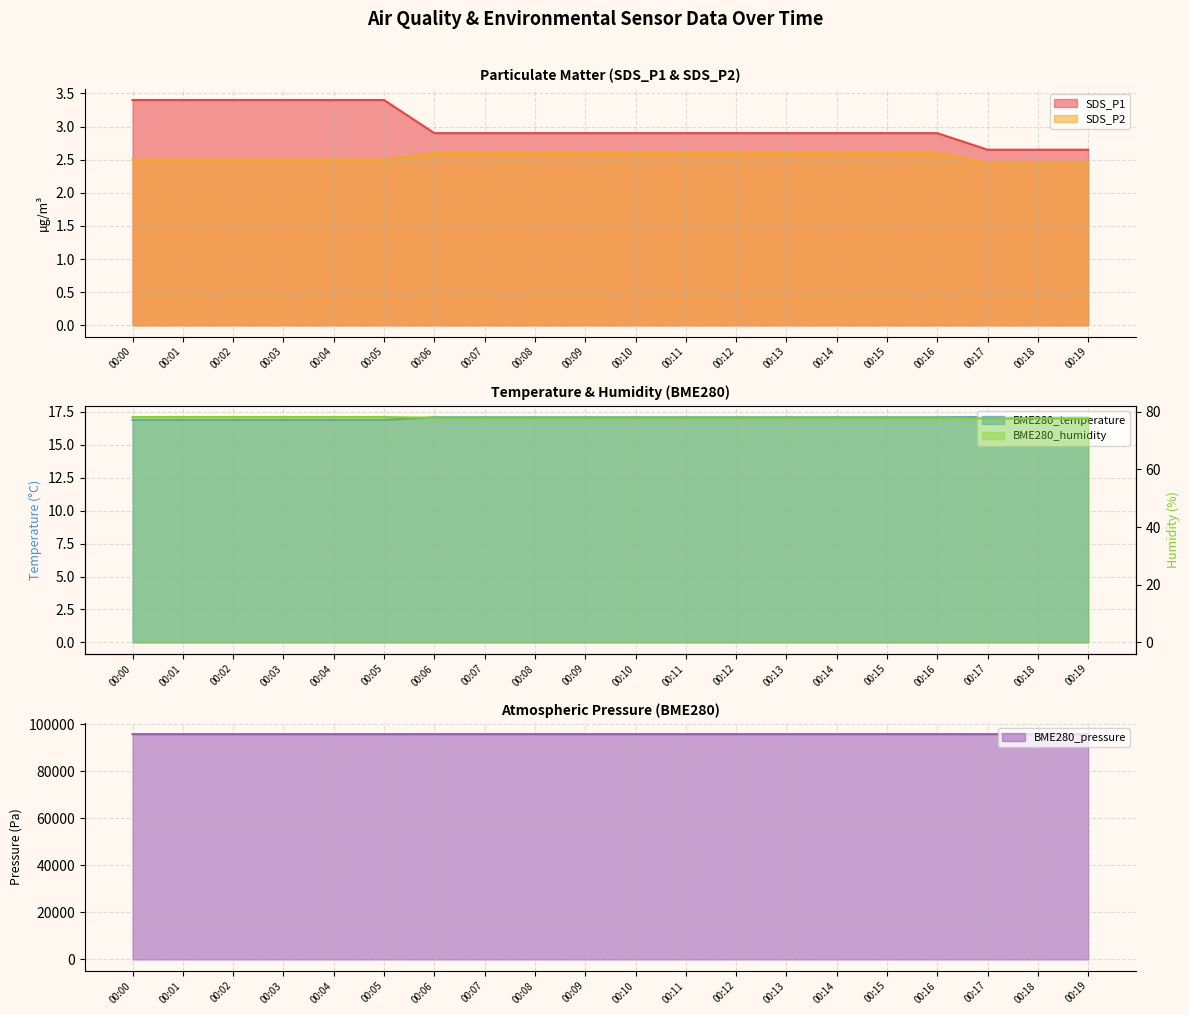

Which series has the largest range (max minus min)?

BME280_pressure